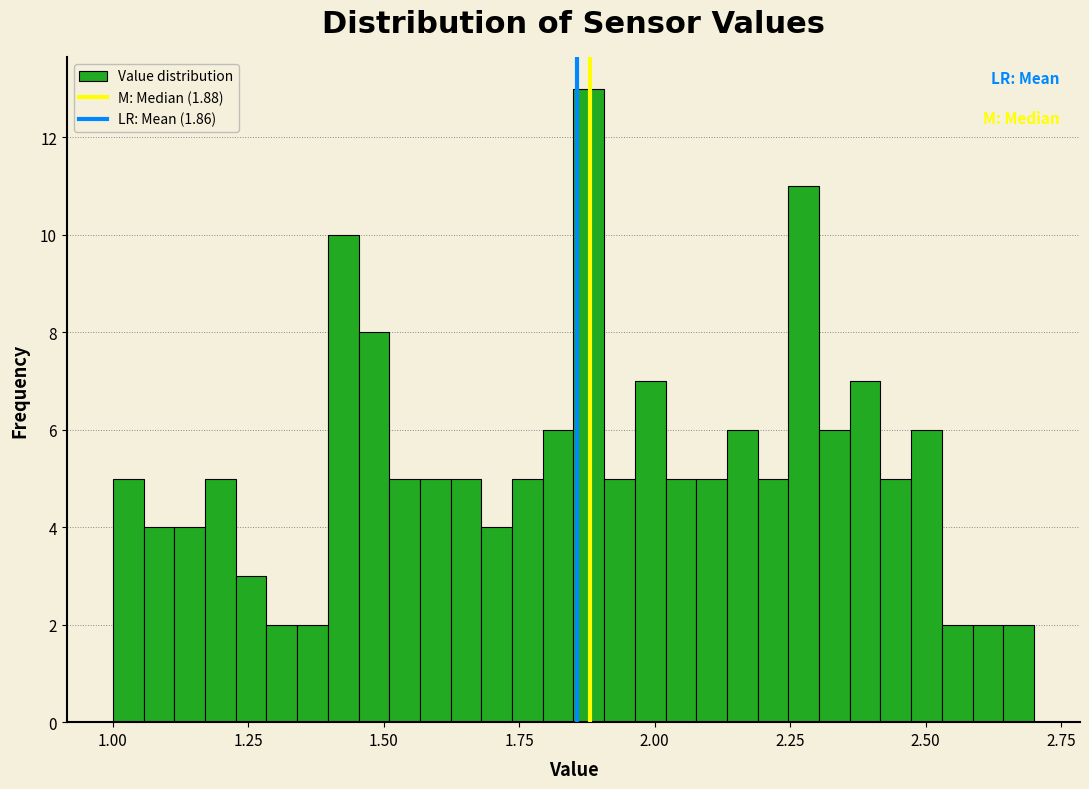

Around what value on the x-axis is the tallest bar? Give the approximate position of its centre, as read against the axis.

1.90